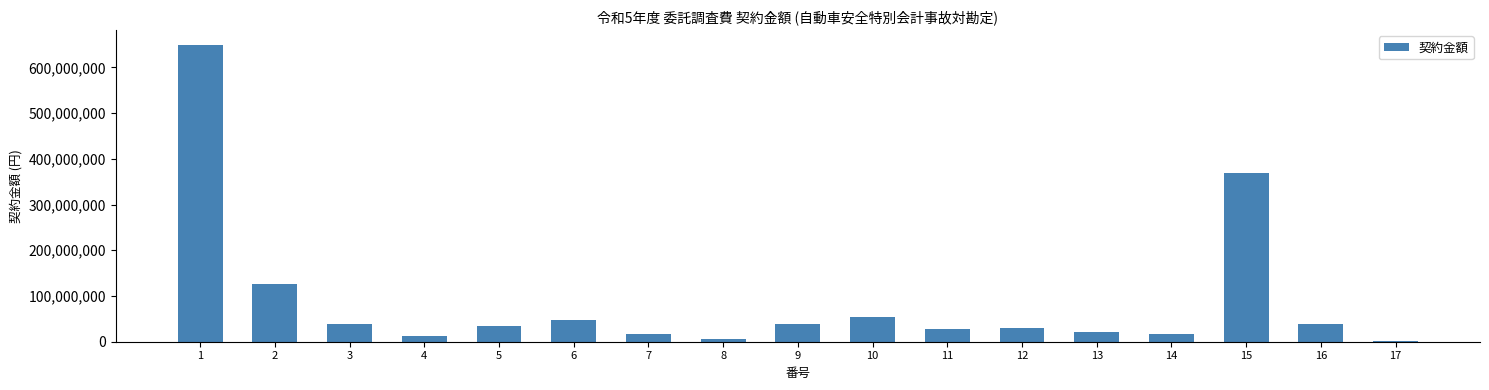

What is the maximum value shown in the chart?

649000000